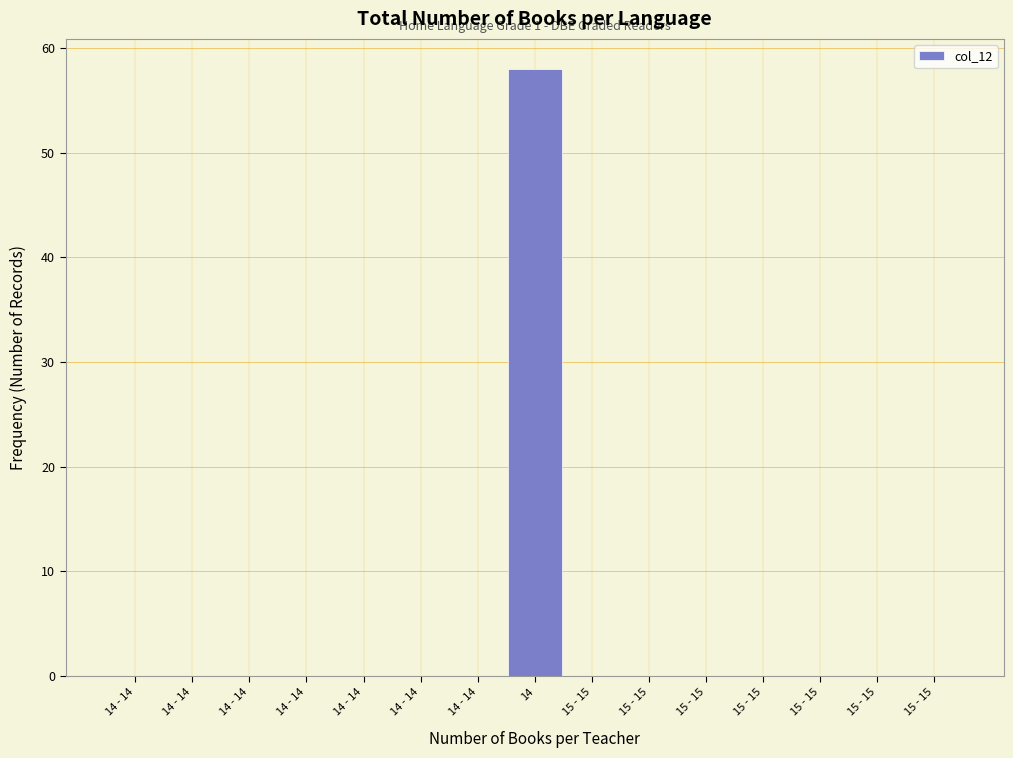

How many data points does each series have?

15